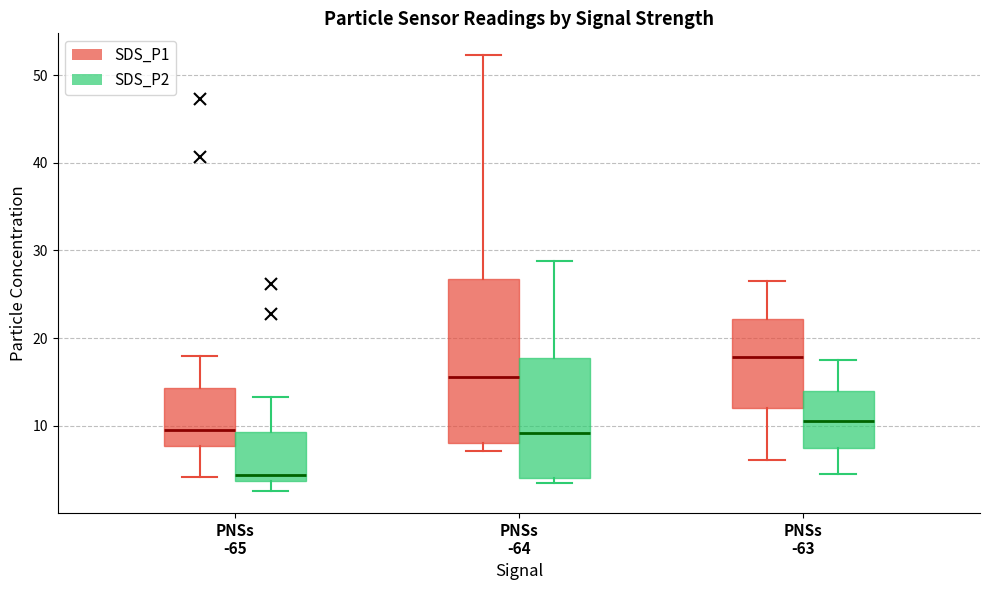

Which box has the lowest median line?

PNSs -65 (SDS_P2)